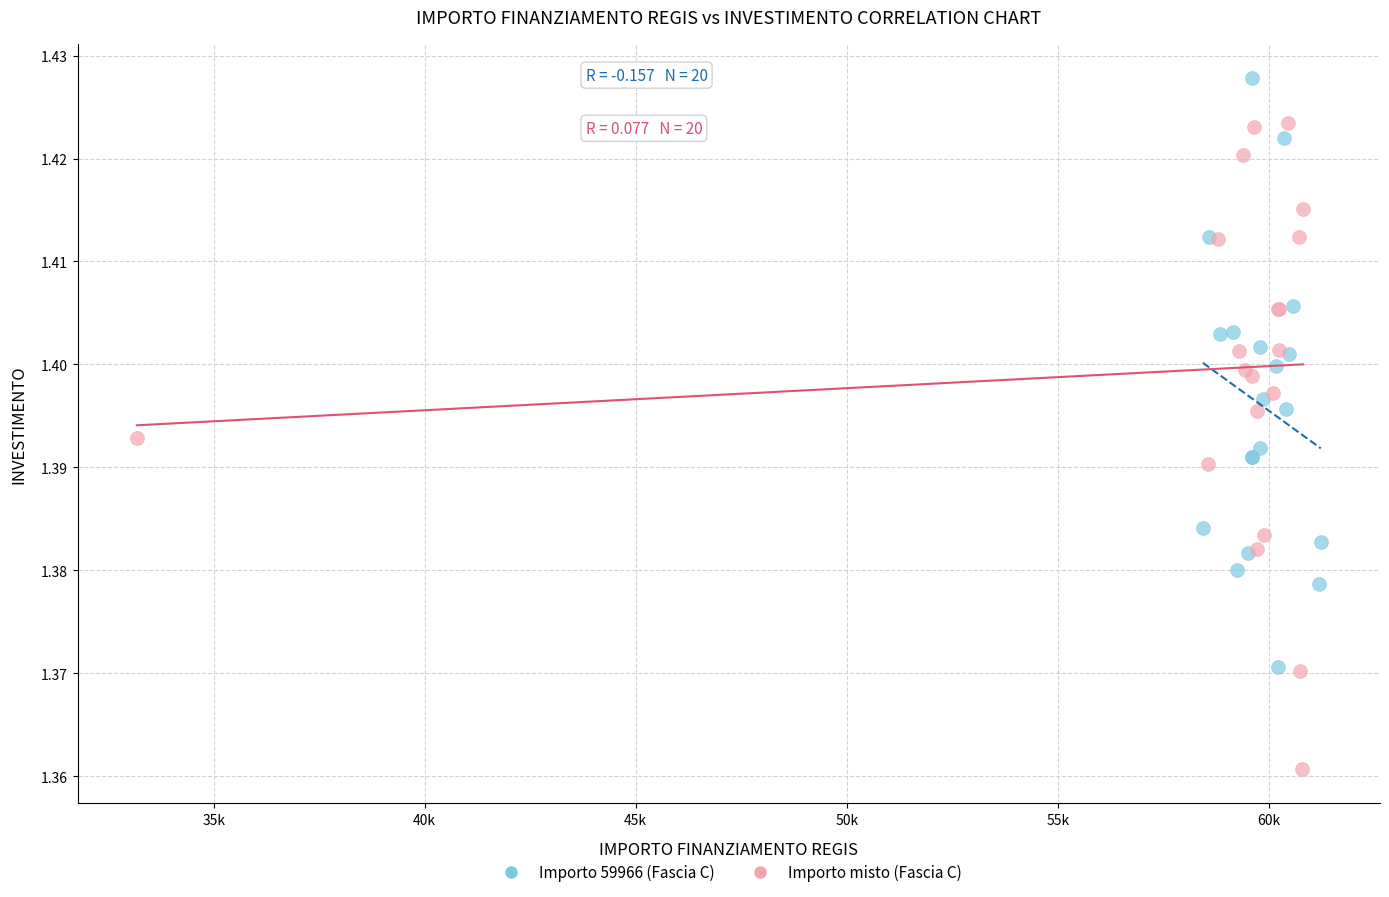

Which series reaches the minimum Y coordinate?

Importo misto (Fascia C)